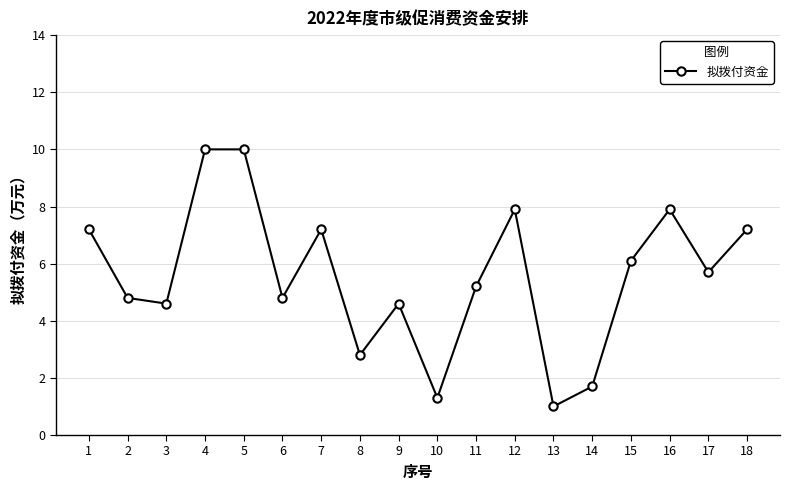

What is the ratio of the value at 8 to the value at 7?

0.4